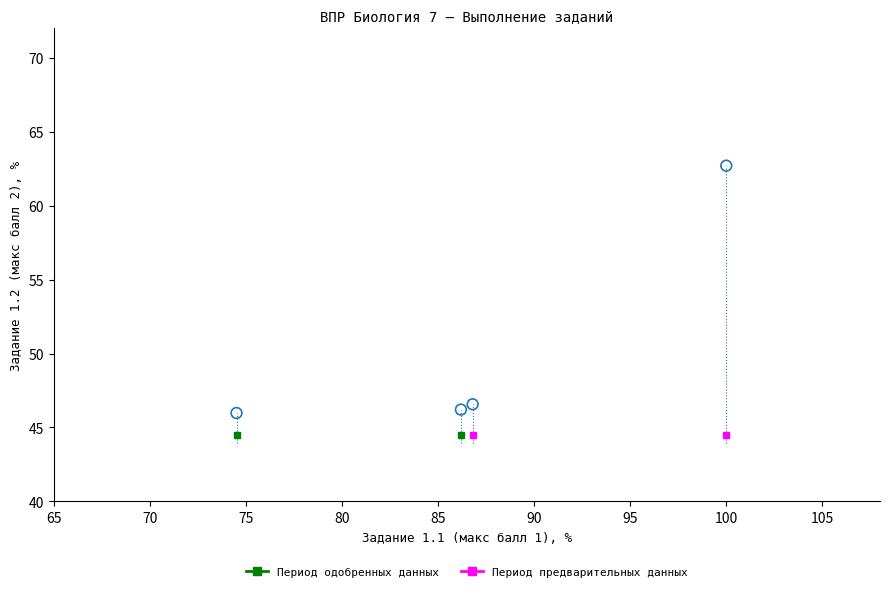

What is the average Y value?

50.4